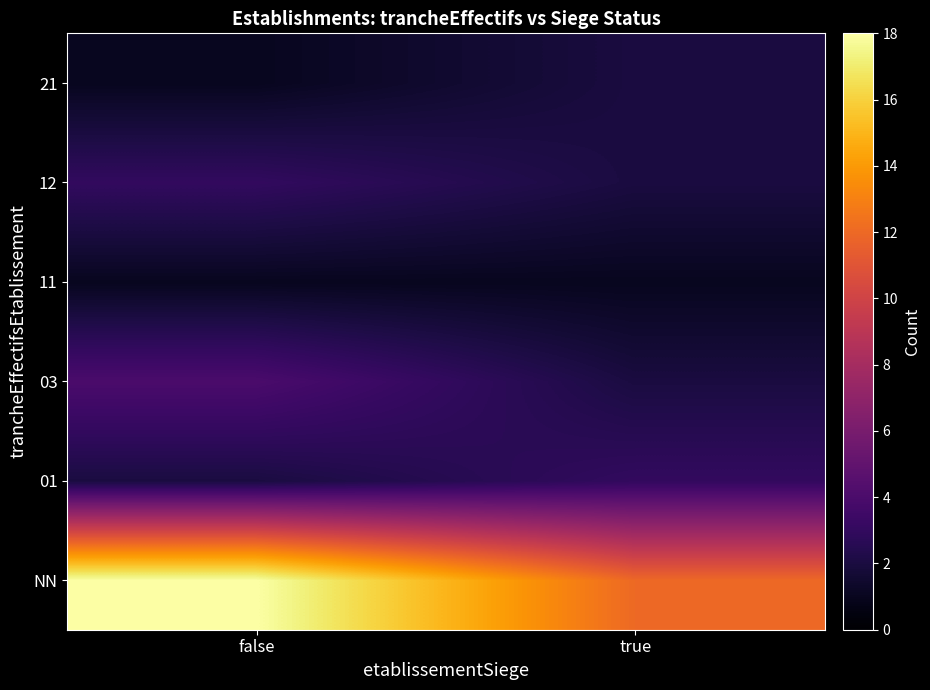

Reading left to right, transcribe all the data shown in this chart.

NN: false=18	true=12
01: false=2	true=3
03: false=4	true=2
11: false=1	true=1
12: false=3	true=2
21: false=1	true=2